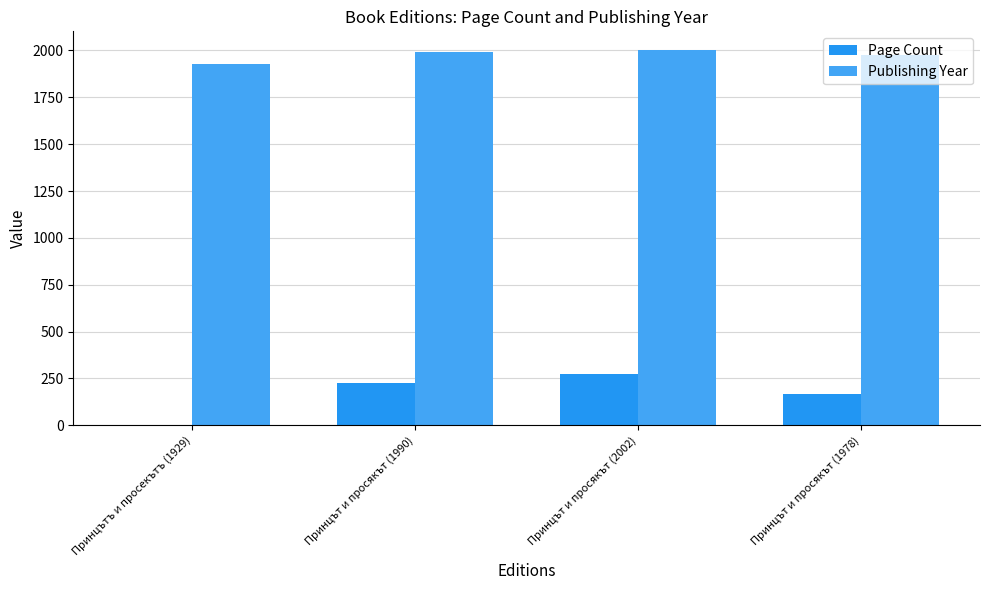

Reading right to left, transcribe all the data shown in this chart.

Page Count: Принцът и просякът (1978)=168	Принцът и просякът (2002)=272	Принцът и просякът (1990)=224	Принцътъ и просекътъ (1929)=0
Publishing Year: Принцът и просякът (1978)=1978	Принцът и просякът (2002)=2002	Принцът и просякът (1990)=1990	Принцътъ и просекътъ (1929)=1929